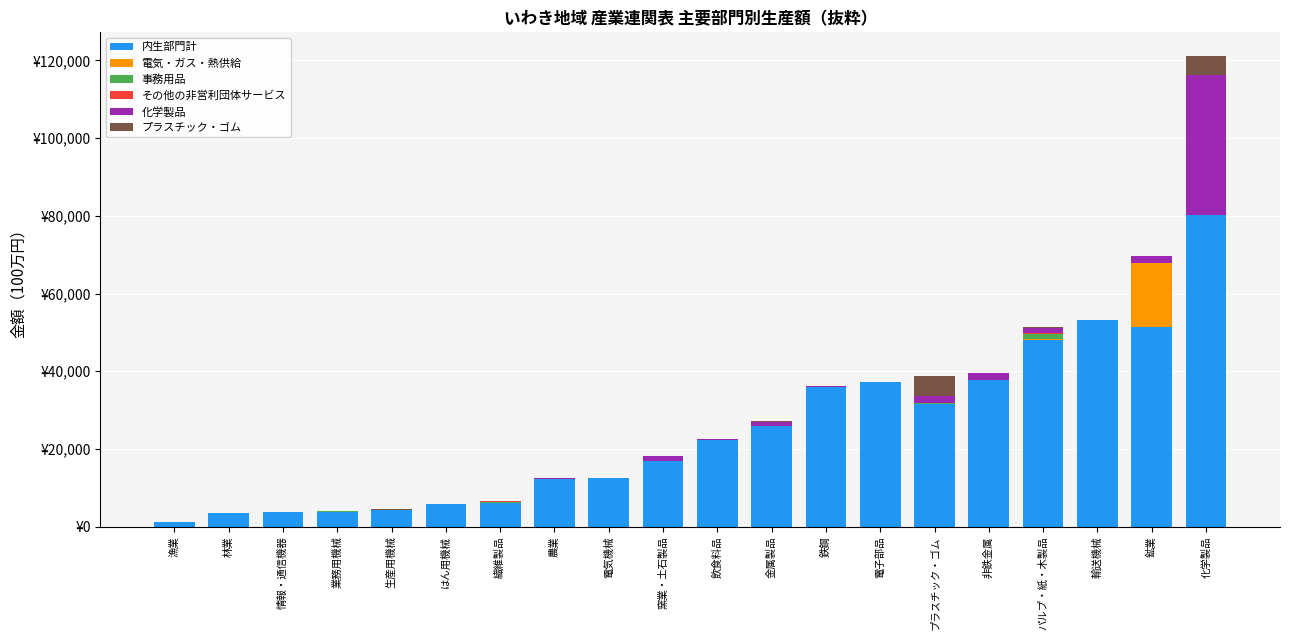

How many series are shown in this chart?

6